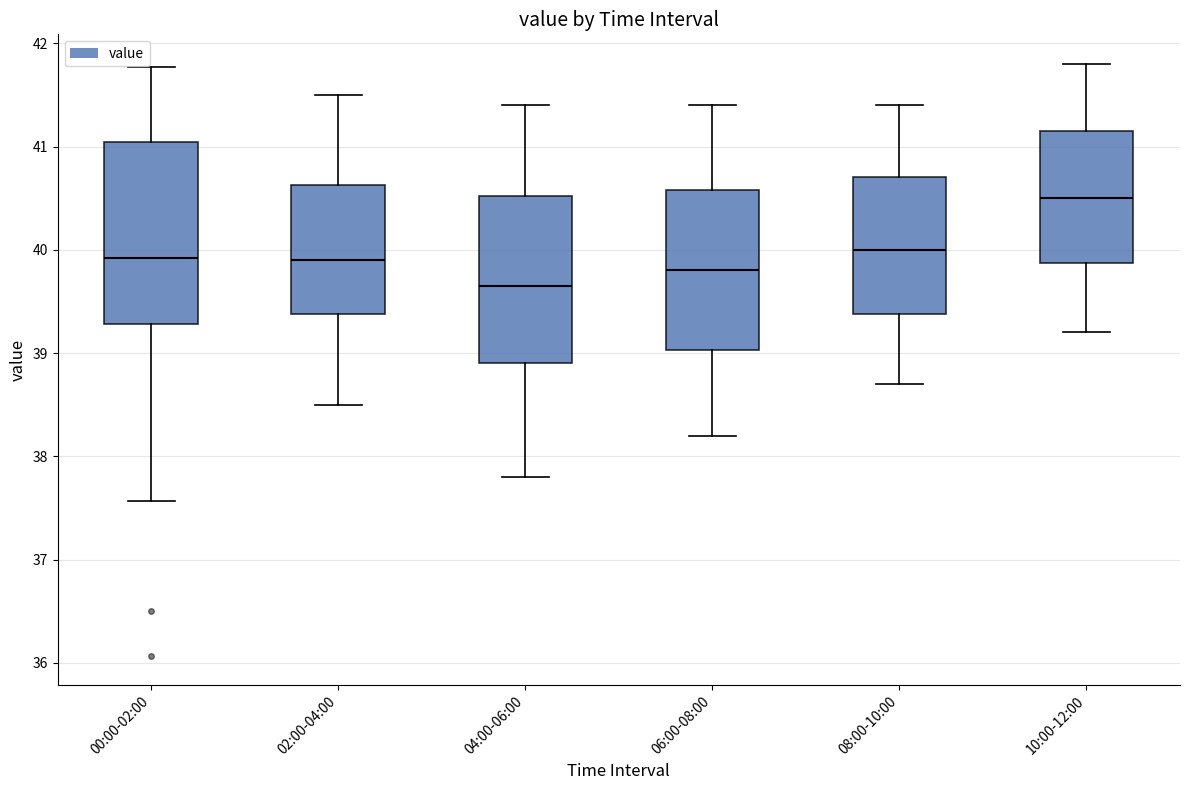

Reading left to right, read every box against the y-axis: the position of its median line, the range the box covers, and the ends of its whiskers. The values are not printed on the chart, so give them approximately, as read against the axis.

00:00-02:00: median 39.9, box 39.3 to 41.0, whiskers 37.6 to 41.8
02:00-04:00: median 39.9, box 39.4 to 40.6, whiskers 38.5 to 41.5
04:00-06:00: median 39.7, box 38.9 to 40.5, whiskers 37.8 to 41.4
06:00-08:00: median 39.8, box 39.0 to 40.6, whiskers 38.2 to 41.4
08:00-10:00: median 40.0, box 39.4 to 40.7, whiskers 38.7 to 41.4
10:00-12:00: median 40.5, box 39.9 to 41.2, whiskers 39.2 to 41.8